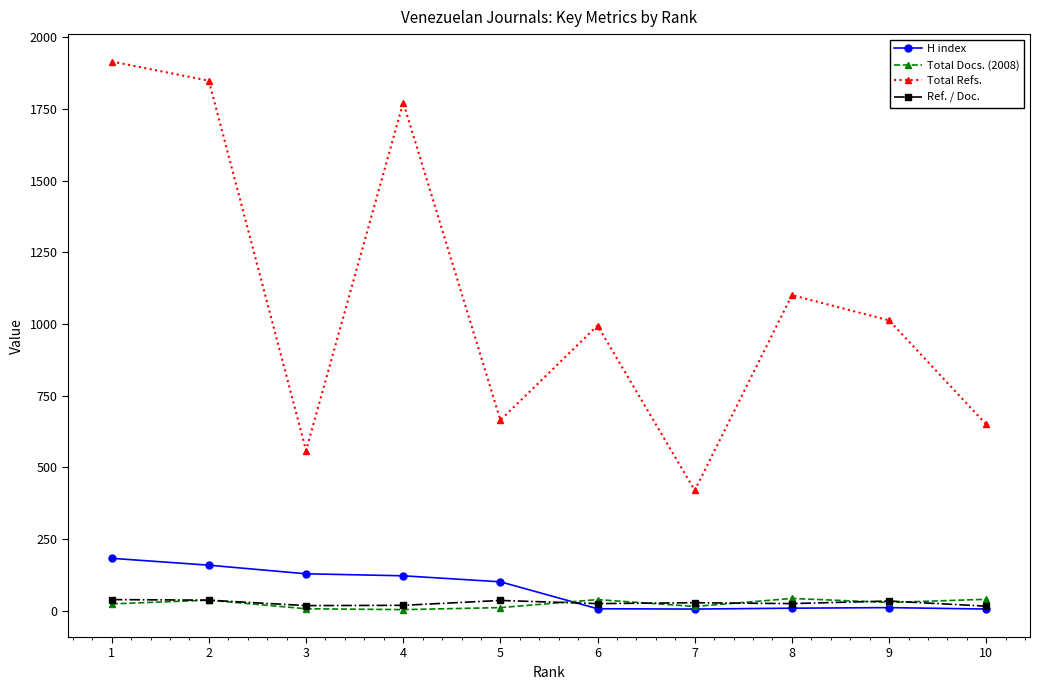

How many interior local peaks does the Total Refs. series have?

3